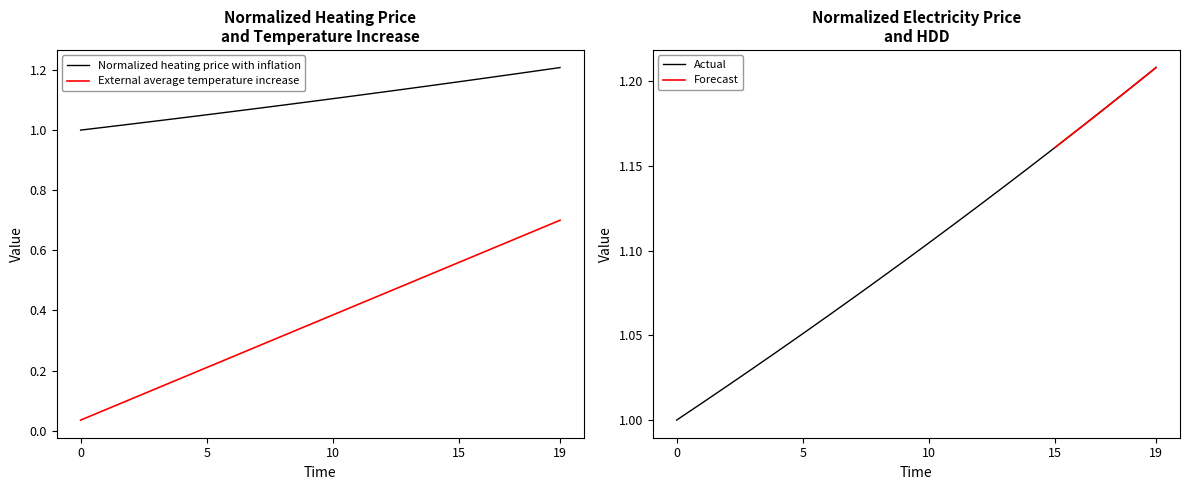

True or false: HDD and Normalized heating price with inflation cross at least once.

False